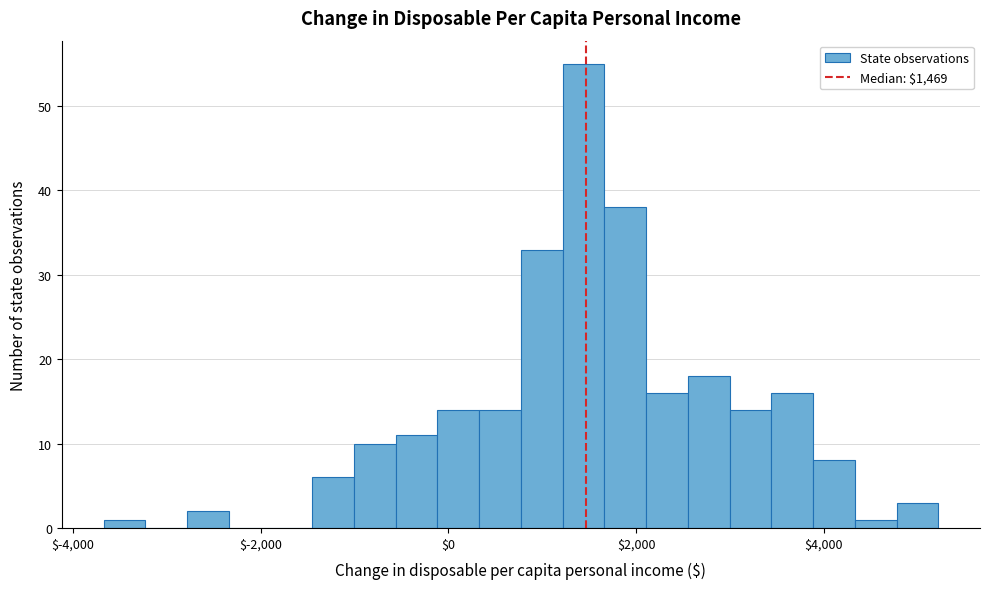

Around what value on the x-axis is the tallest bar? Give the approximate position of its centre, as read against the axis.

1400